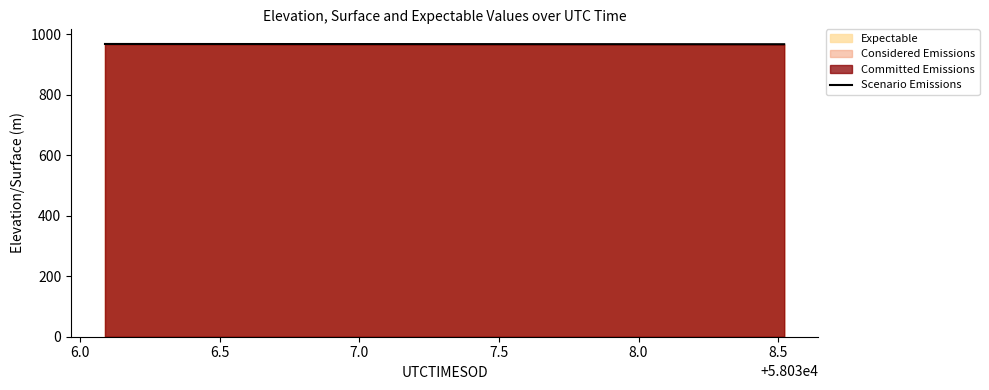

Reading left to right, extract all data points from this chart.

967.5	967.5	967.5	967.4	967.4	967.3	967.3	967.2	967.2	967.2	967.1	967.1	967.0	967.0	966.9	966.9	966.8	966.8	966.7	966.7